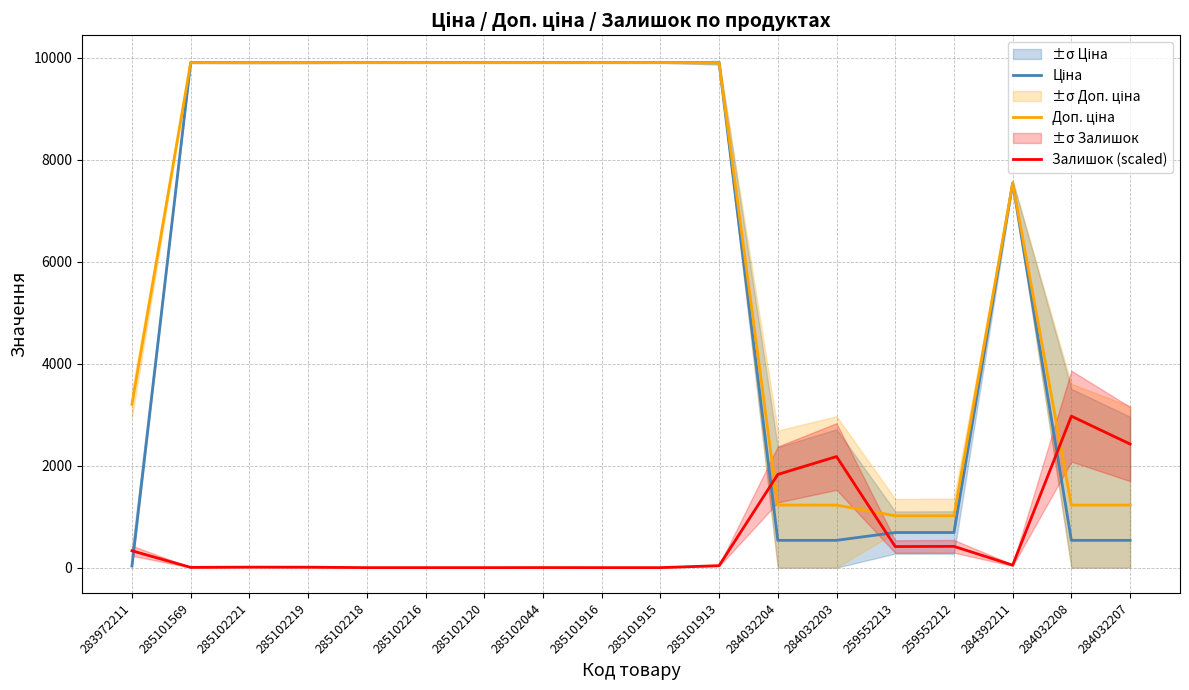

The Ціна series shows 9908.5 at 285102120. True or false?

True